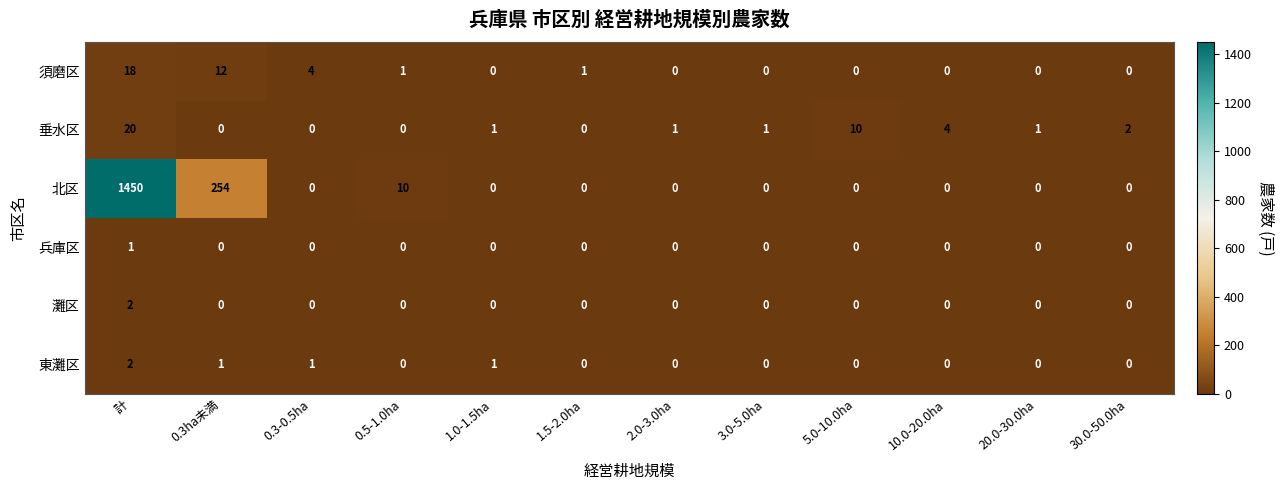

What is the greatest value displayed?

1450